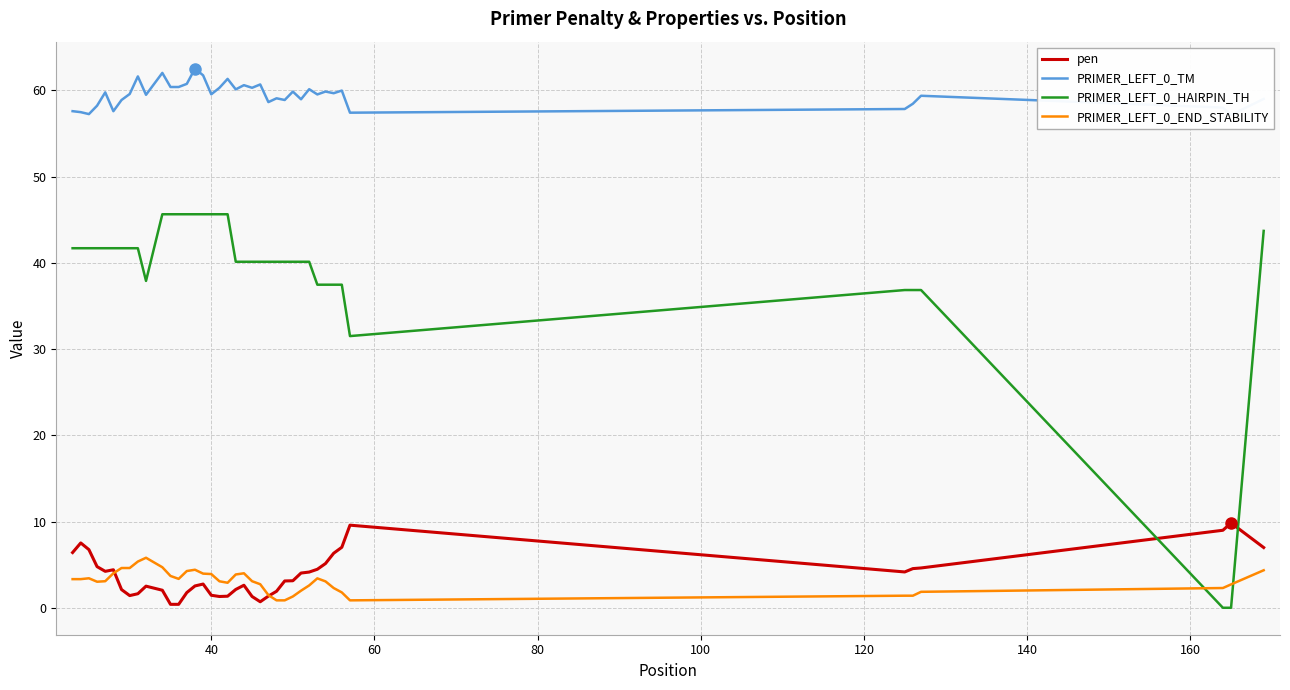

True or false: PRIMER_LEFT_0_TM has more than 2 interior local peaks.

True